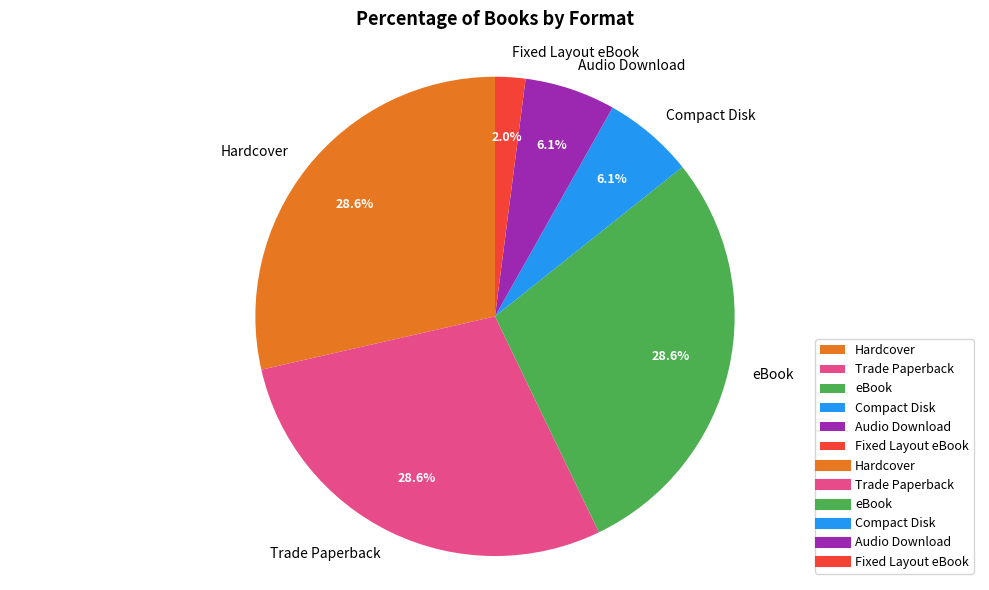

Which slice is the smallest?

Fixed Layout eBook